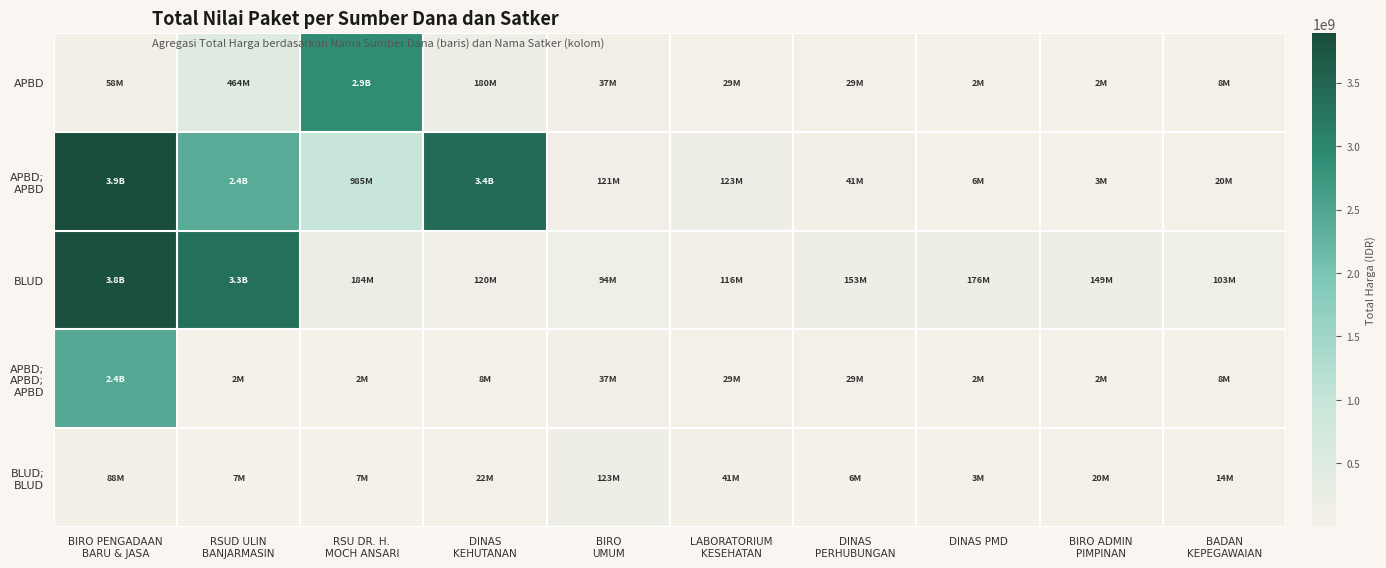

Which category has the lowest value across all series?

DINAS PMD